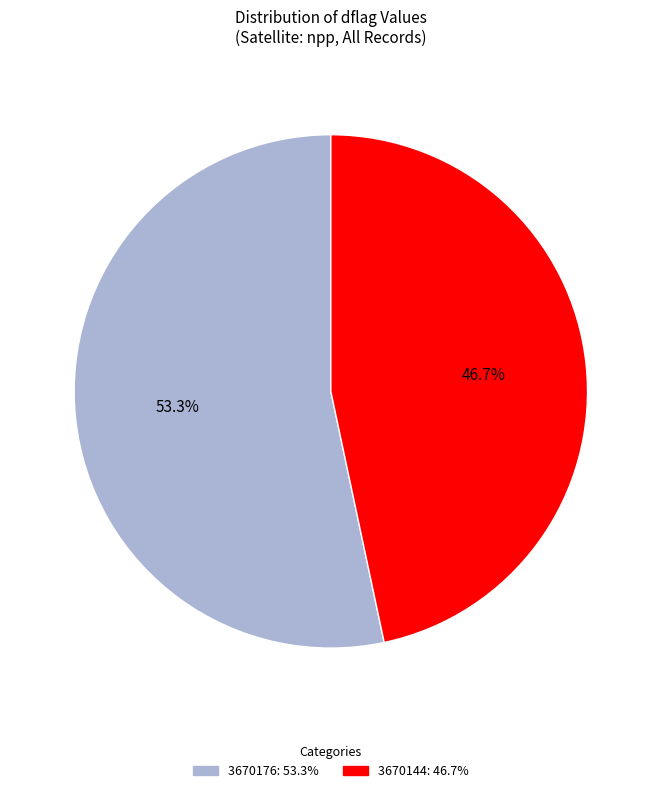

To the nearest percent, what is the difference between the 3670144 and 3670176 slice percentages?

7%